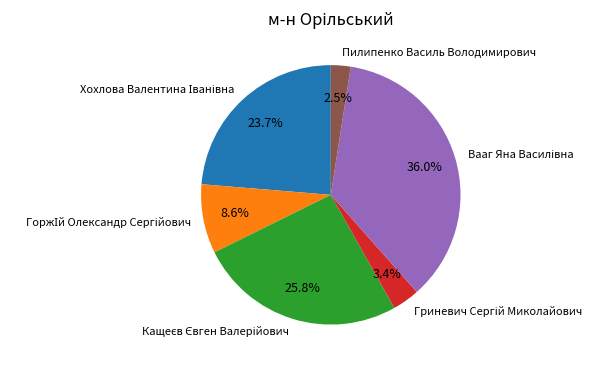

Count the number of slices in the pie.

6